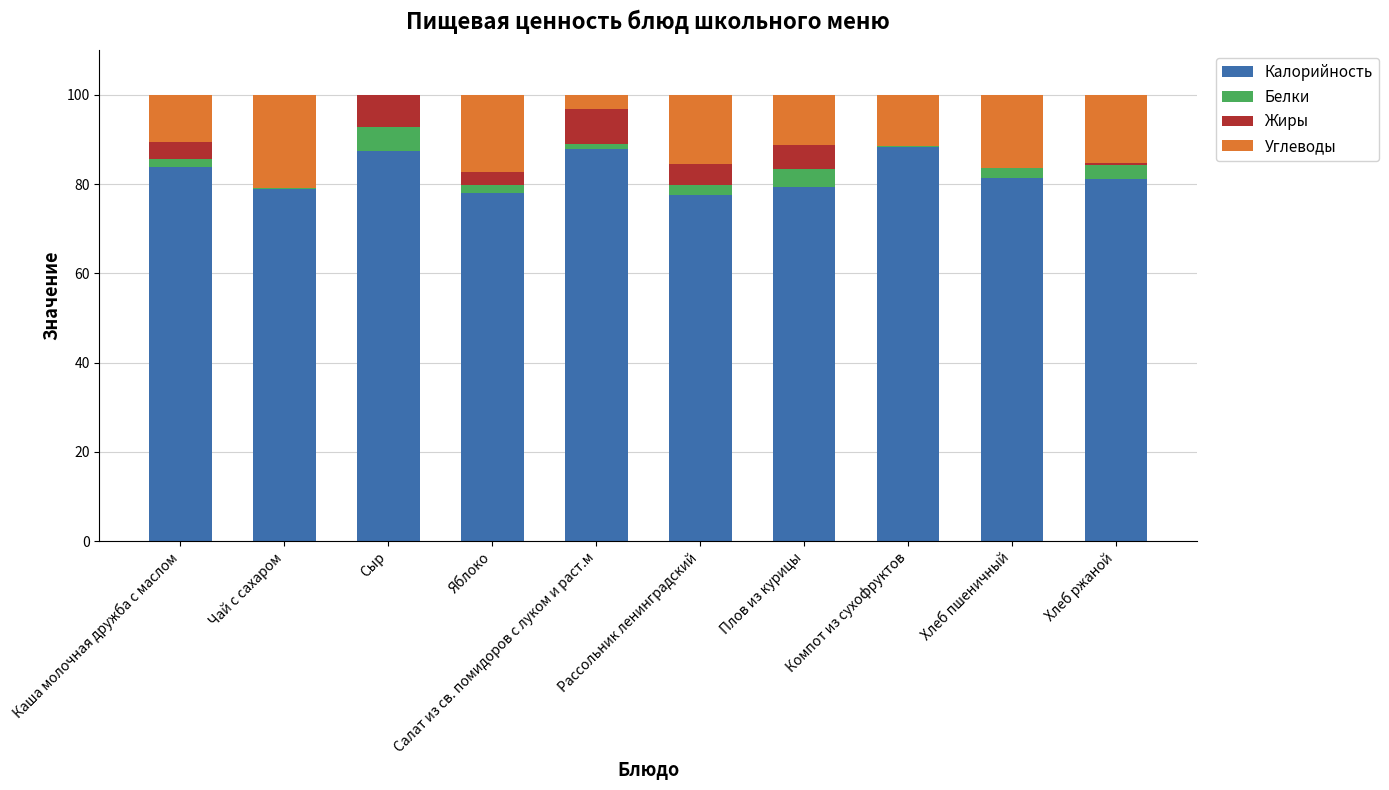

What is the maximum value for Калорийность?

88.2